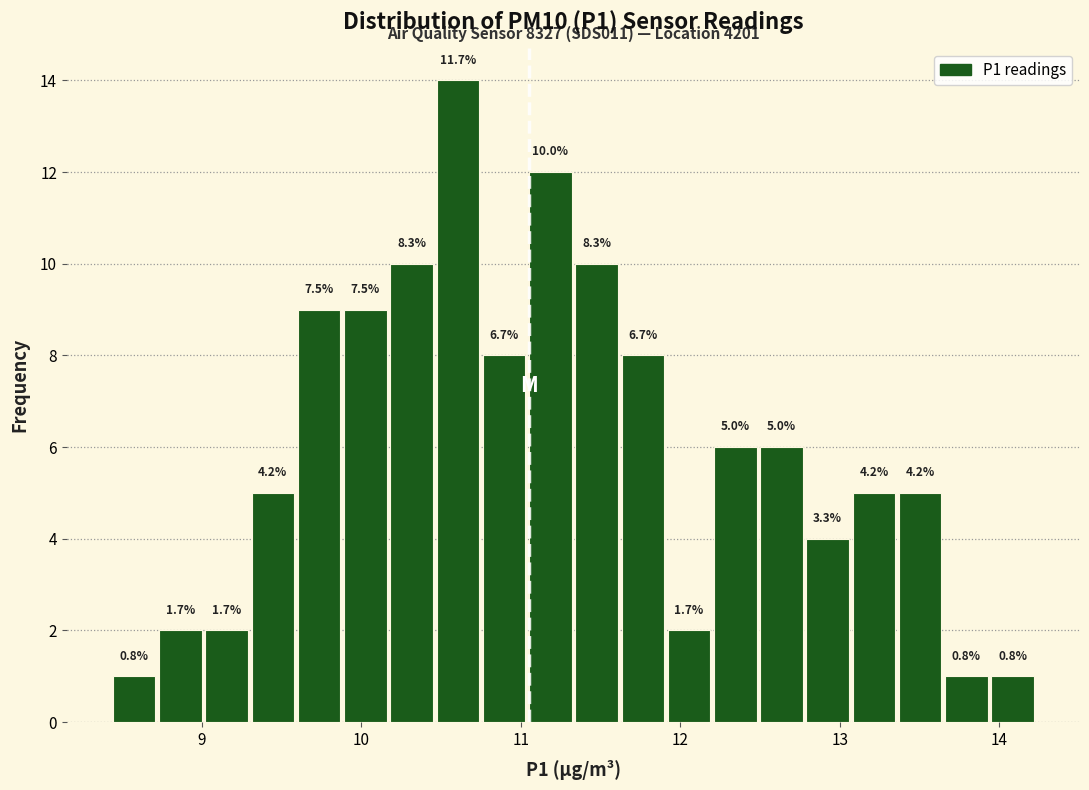

Around what value on the x-axis is the tallest bar? Give the approximate position of its centre, as read against the axis.

10.6